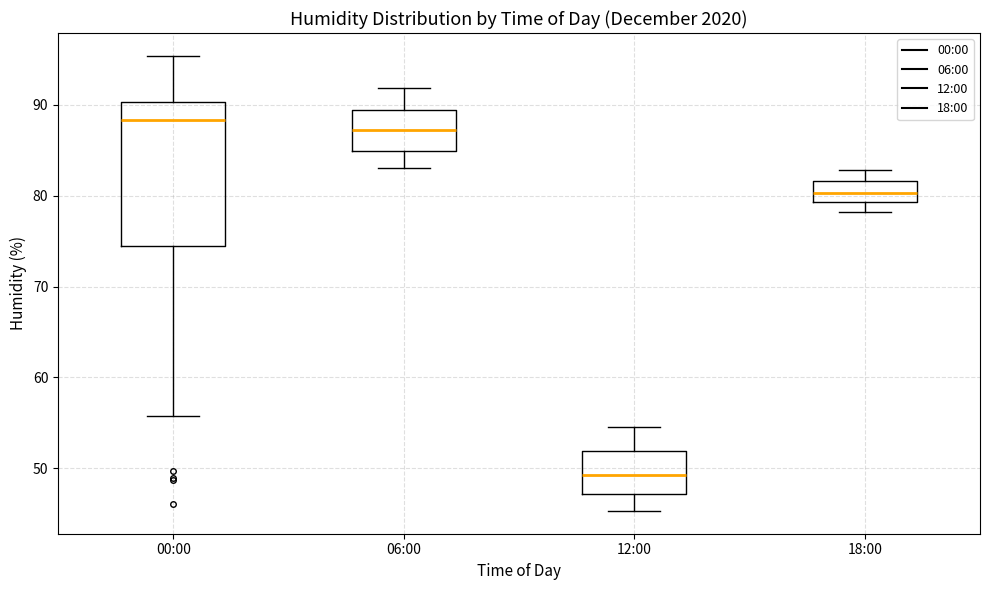

Reading left to right, read every box against the y-axis: the position of its median line, the range the box covers, and the ends of its whiskers. The values are not printed on the chart, so give them approximately, as read against the axis.

00:00: median 88, box 74 to 90, whiskers 56 to 95
06:00: median 87, box 85 to 89, whiskers 83 to 92
12:00: median 49, box 47 to 52, whiskers 45 to 55
18:00: median 80, box 79 to 82, whiskers 78 to 83